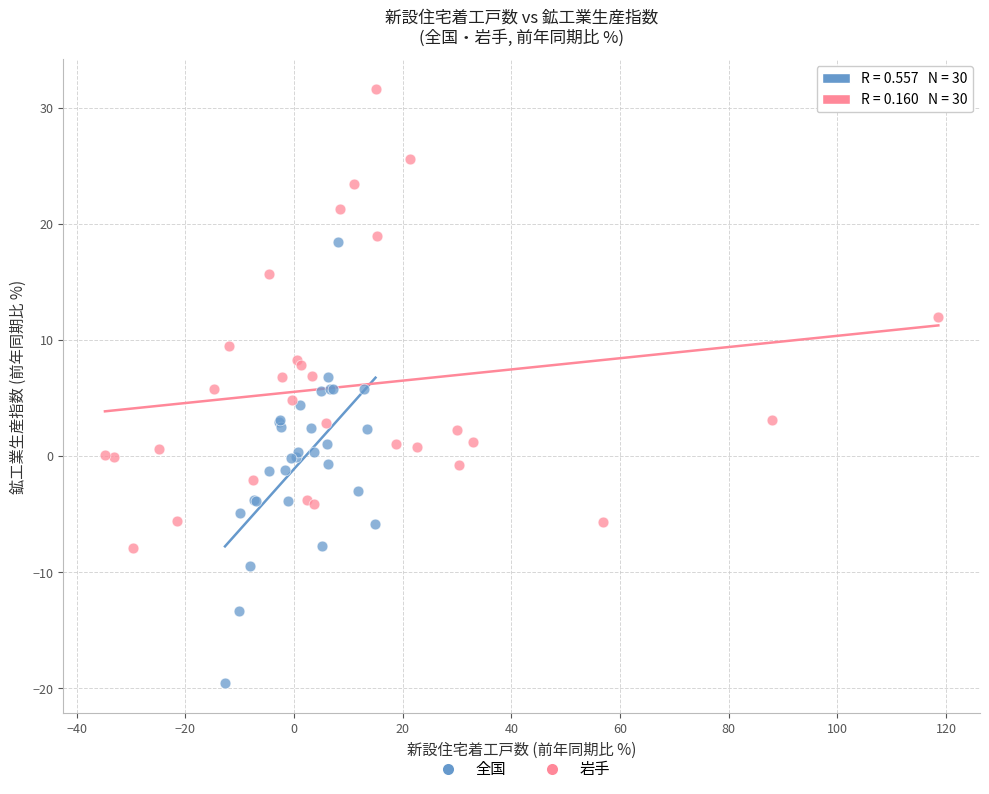

Which series reaches the maximum Y coordinate?

岩手